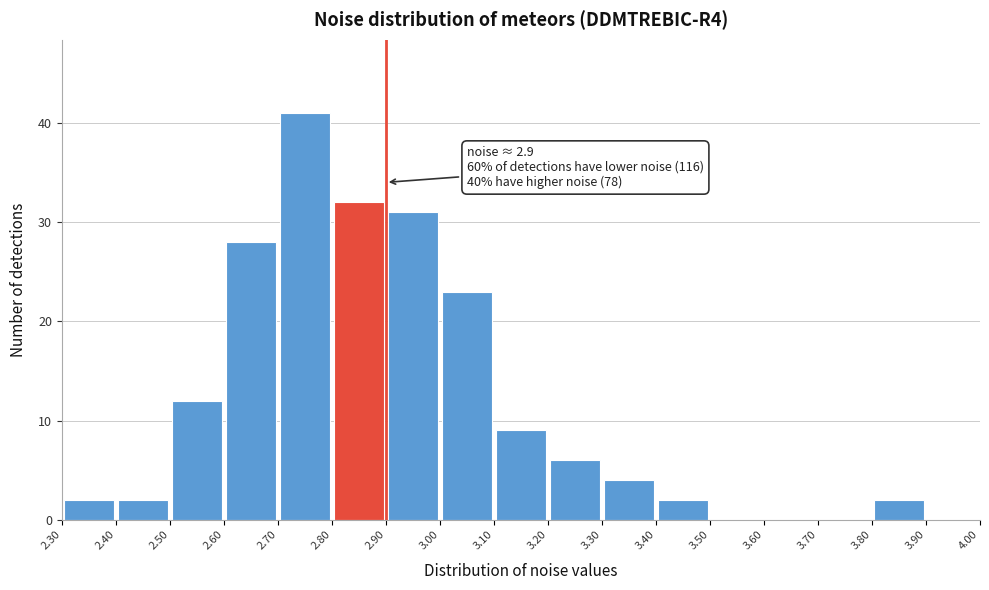

Which range on the x-axis has the tallest bar?

2.70 to 2.80